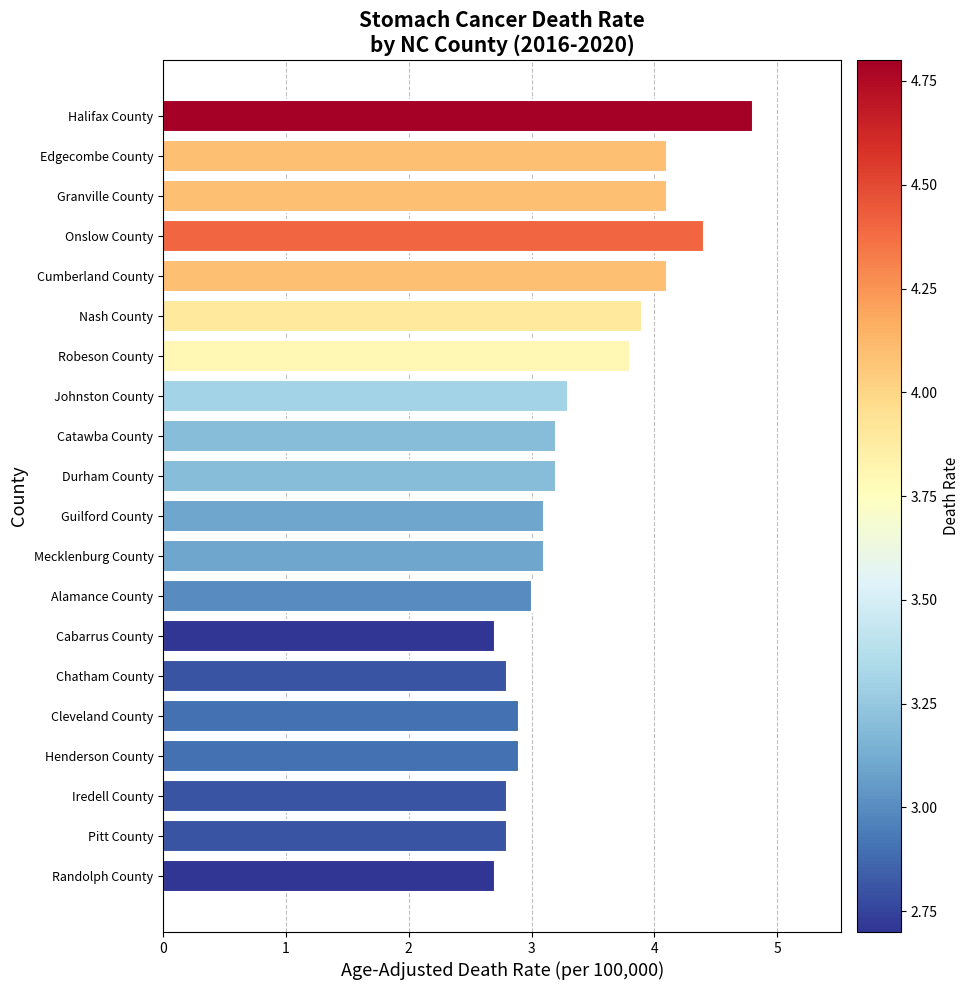

How many series are shown in this chart?

1